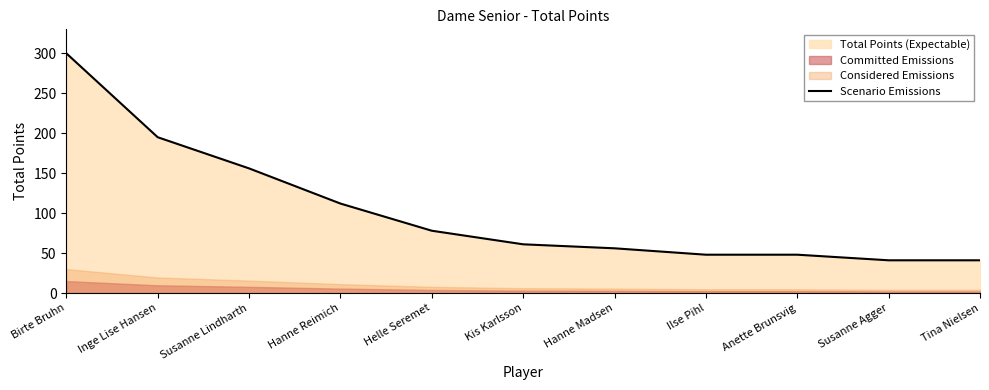

Which category has the lowest value across all series?

Susanne Agger